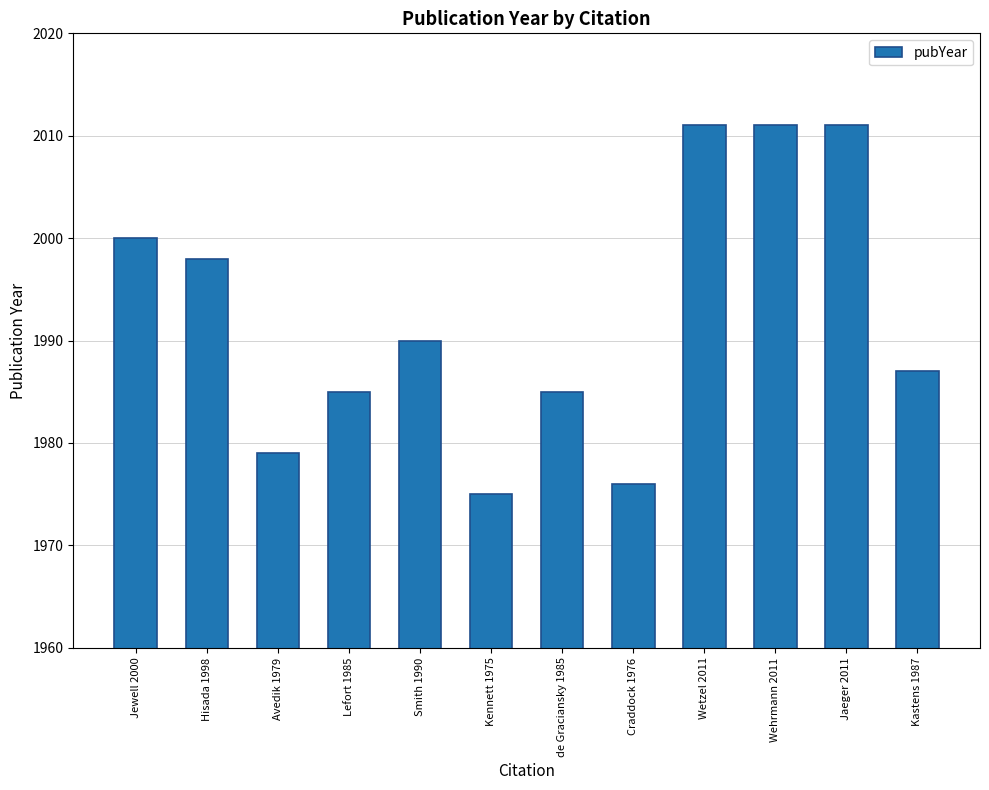

What is the average value?

1992